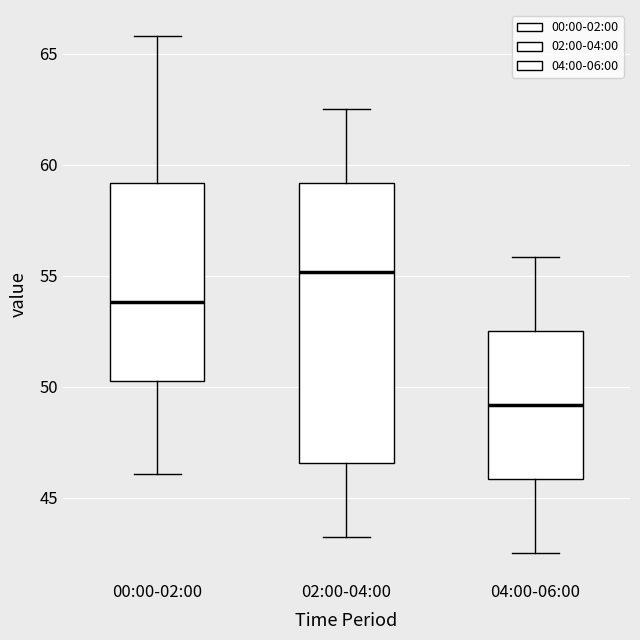

Which box has the lowest median line?

04:00-06:00